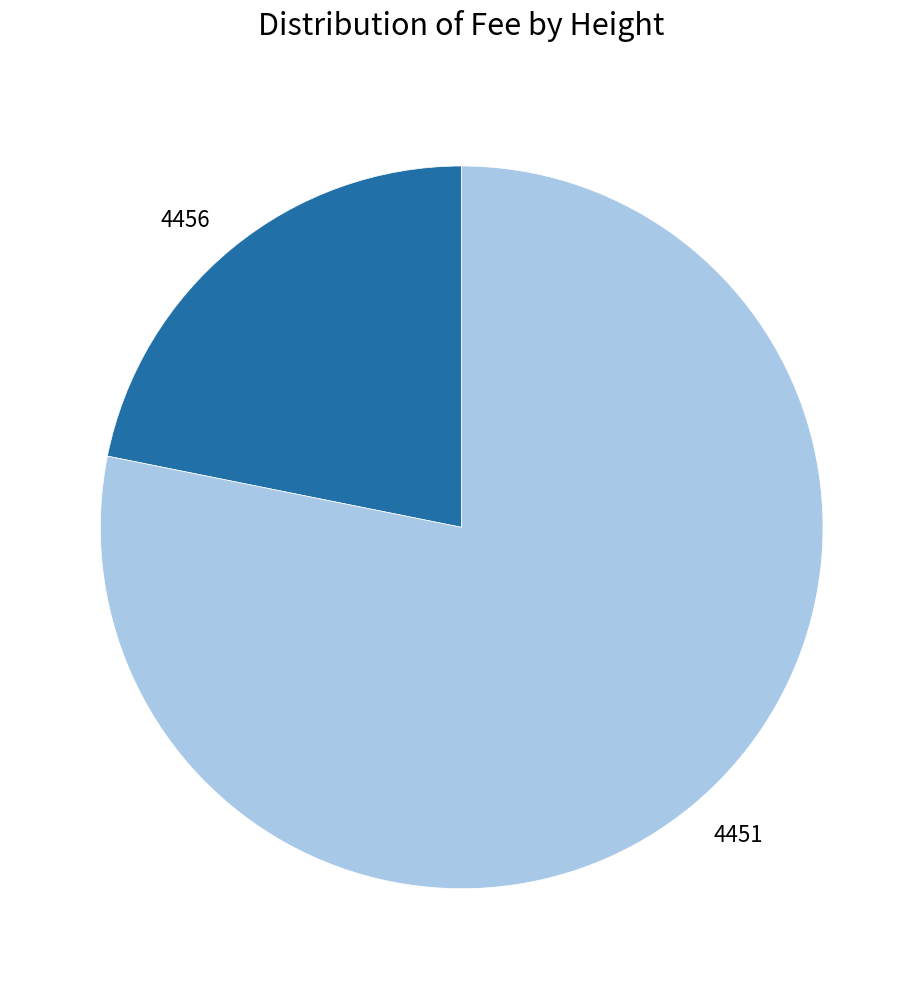

Is it true that 4451 is 66% of the pie?

False